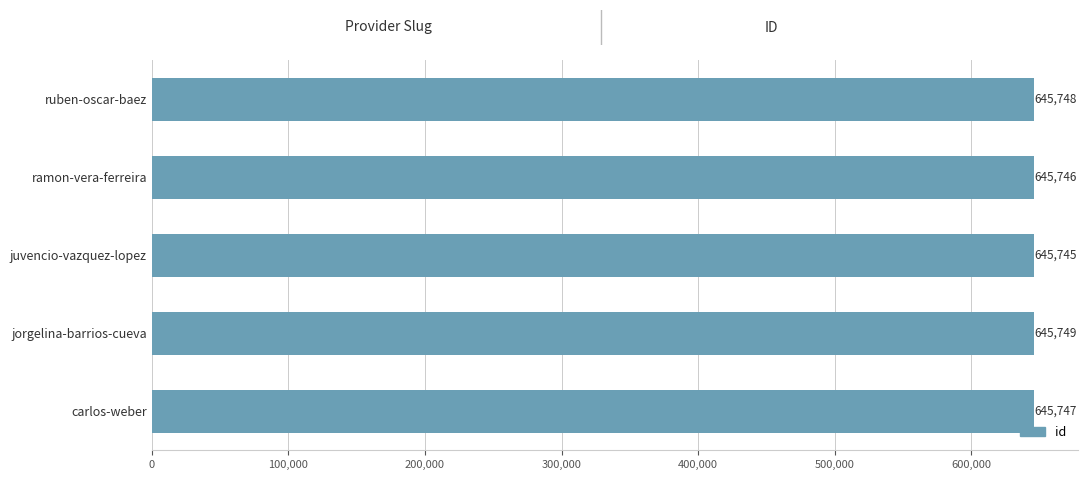

How many series are shown in this chart?

1